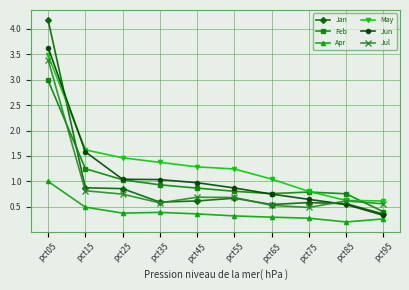

Which series has the largest total across all categories?

May